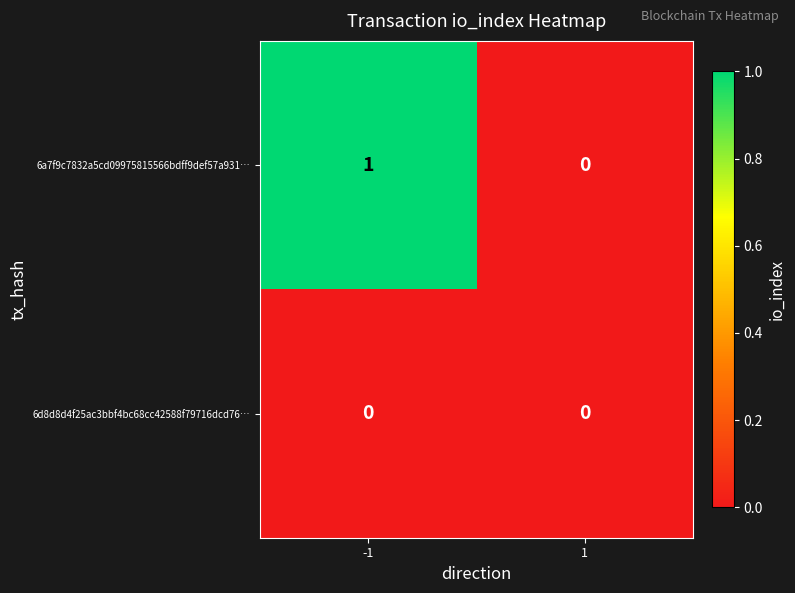

Which series has the widest spread of values?

6a7f9c7832a5cd09975815566bdff9def57a931…